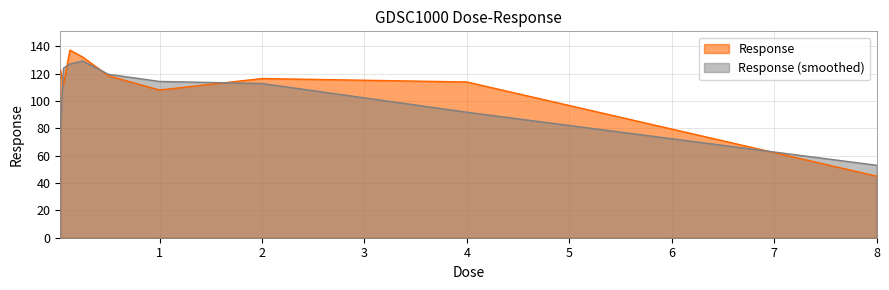

What is the label of the 5th point from the right?

0.5